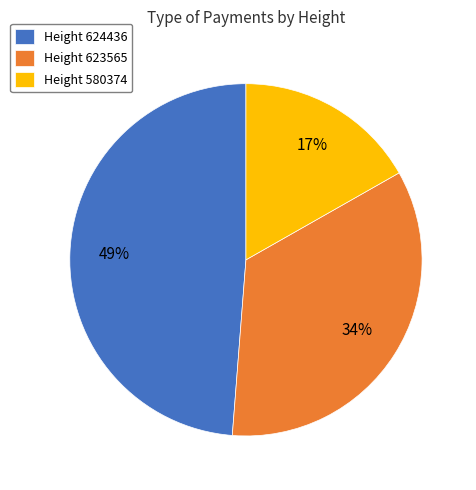

Does any single category account for the majority?

No